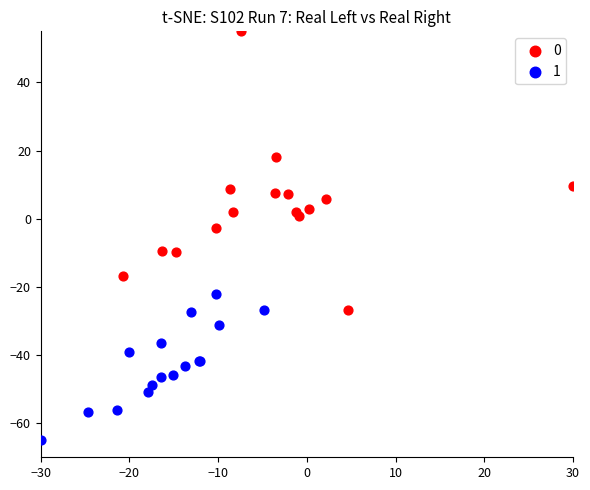

What are all the series names shown in the legend?

0, 1